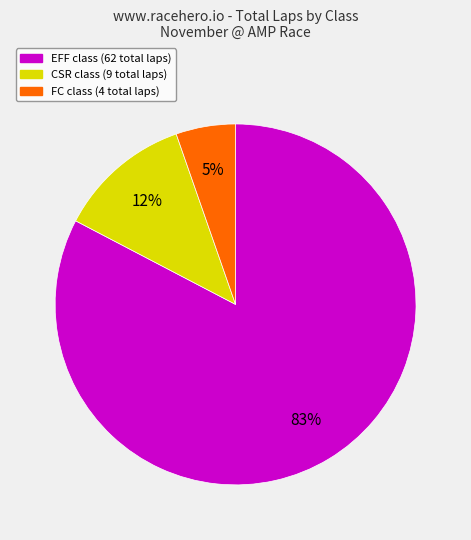

To the nearest percent, what is the average slice percentage?

33%